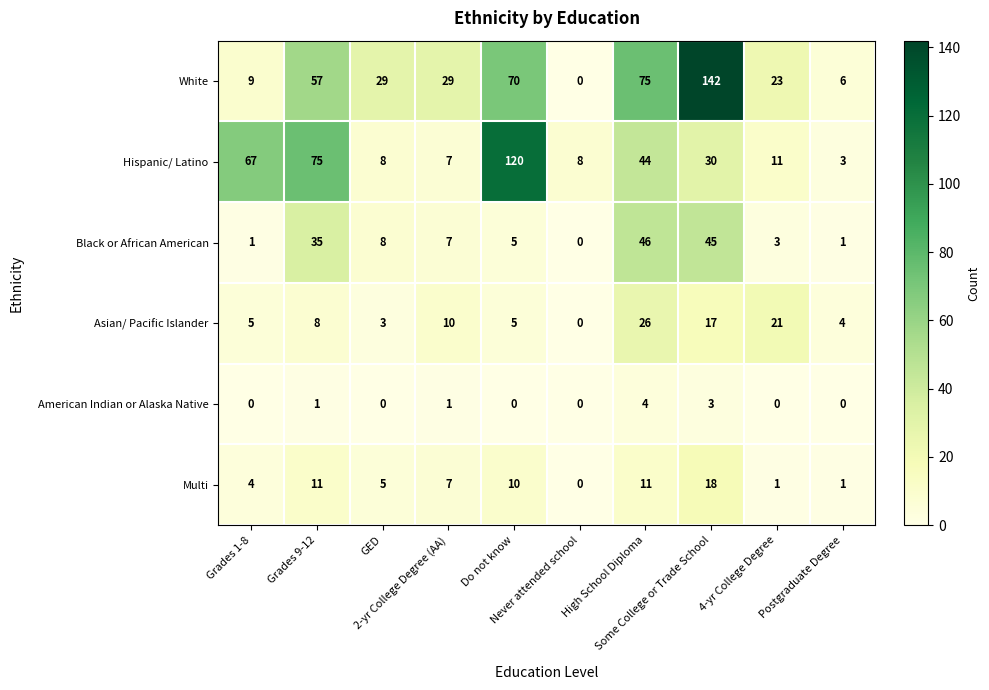

What is the difference between the maximum and minimum values in the Hispanic/ Latino series?

117